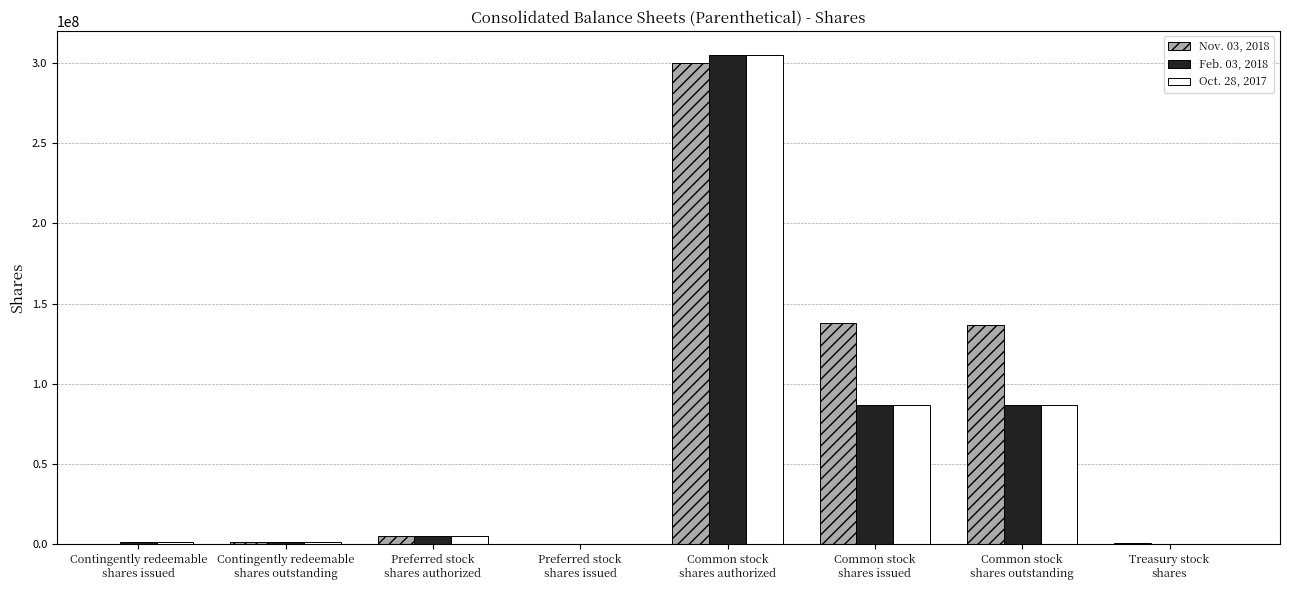

What are all the series names shown in the legend?

Nov. 03, 2018, Feb. 03, 2018, Oct. 28, 2017